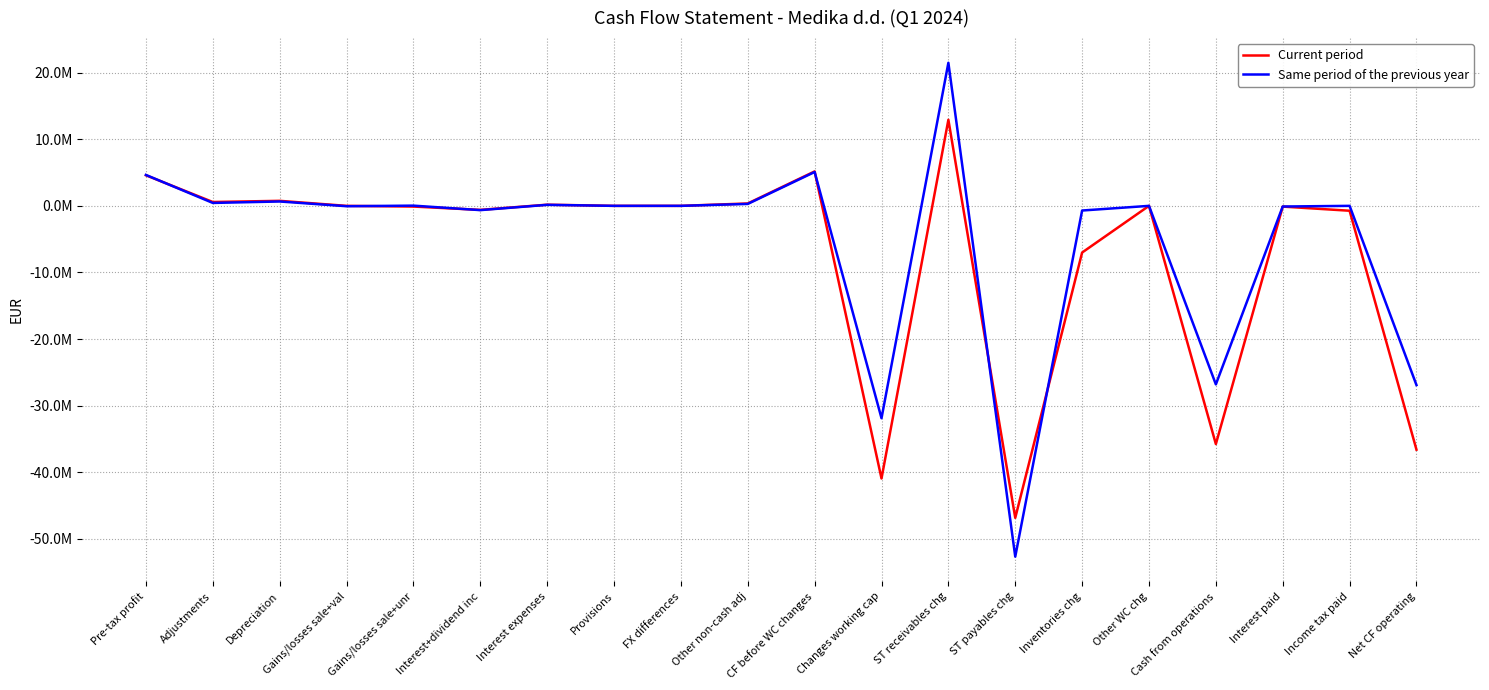

True or false: Same period of the previous year has more than 2 interior local peaks.

True